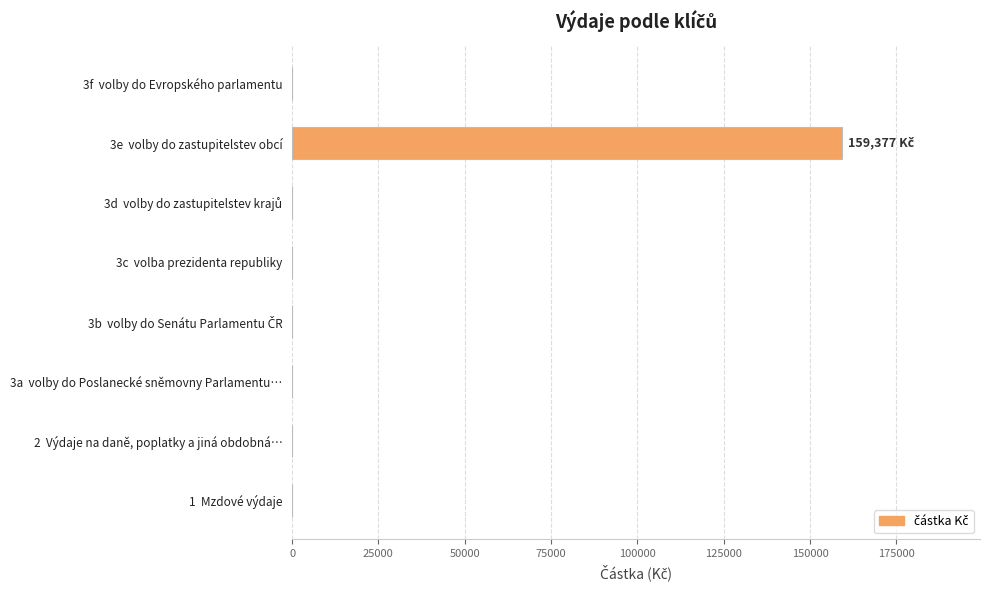

What is the change in value from 2  Výdaje na daně, poplatky a jiná obdobná… to 3e  volby do zastupitelstev obcí?

+159377